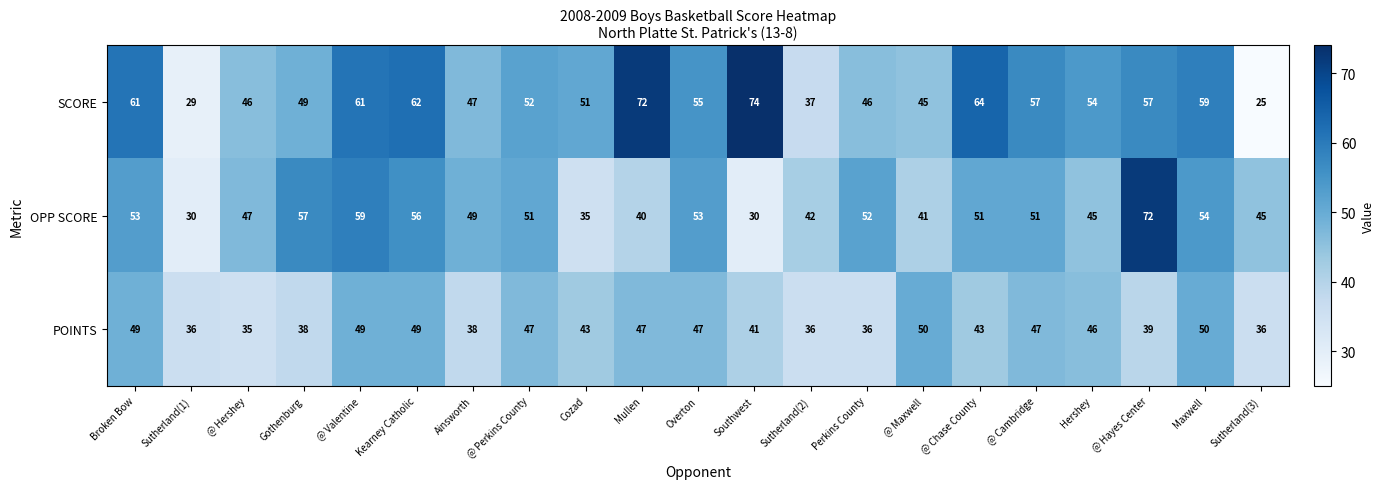

True or false: POINTS has a value of 51 at @ Hershey.

False